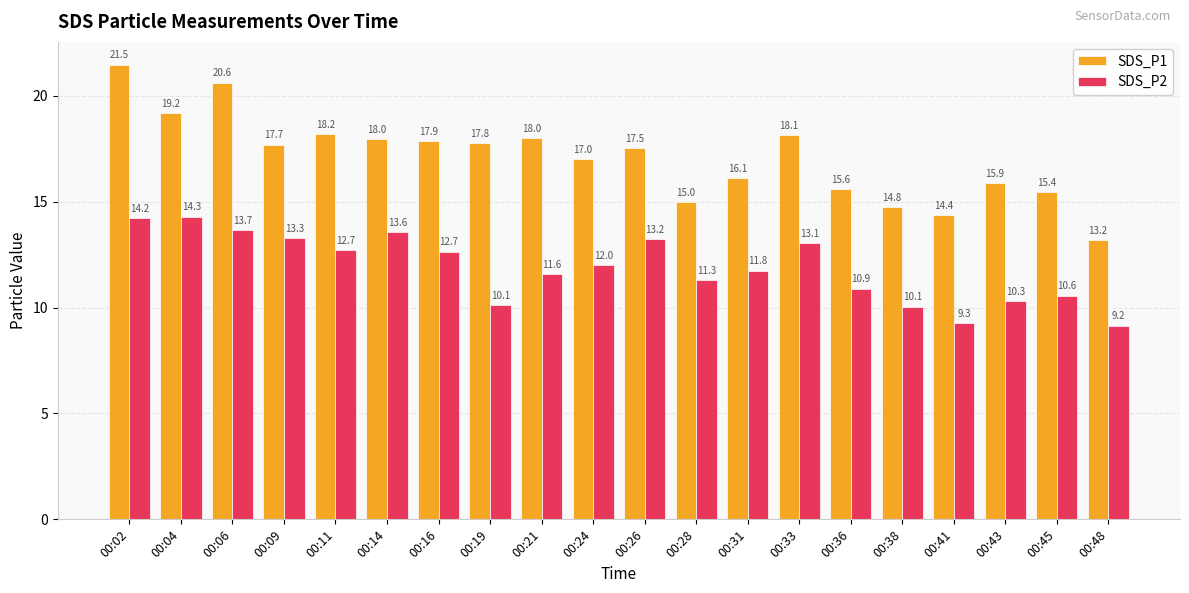

The value of SDS_P1 at 00:31 is 27.7. True or false?

False